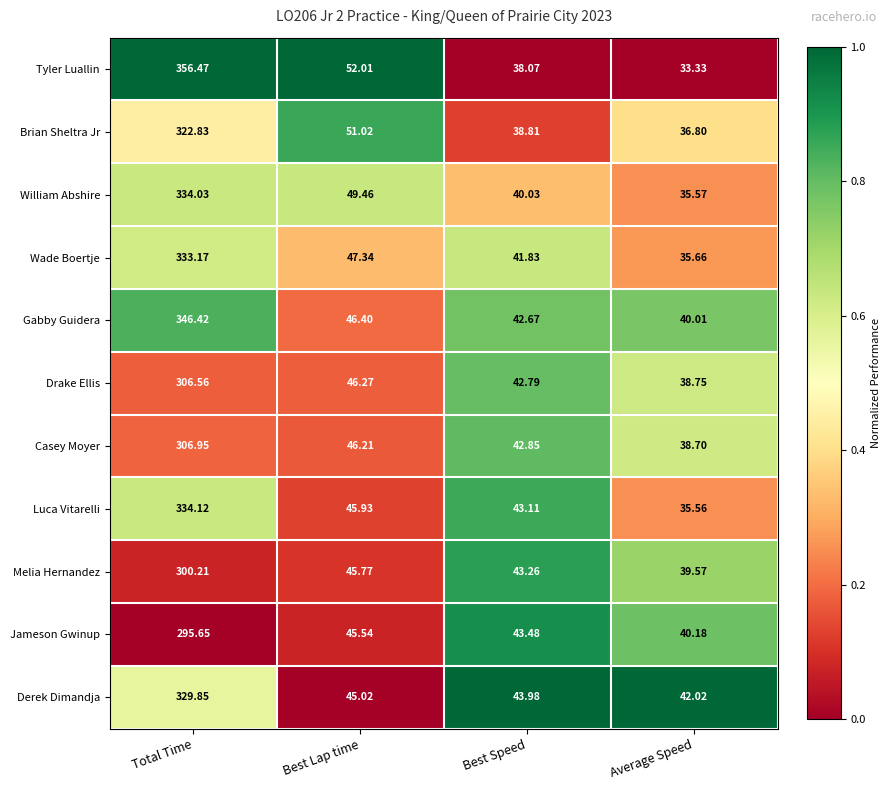

Which label corresponds to the smallest value in the chart?

Average Speed